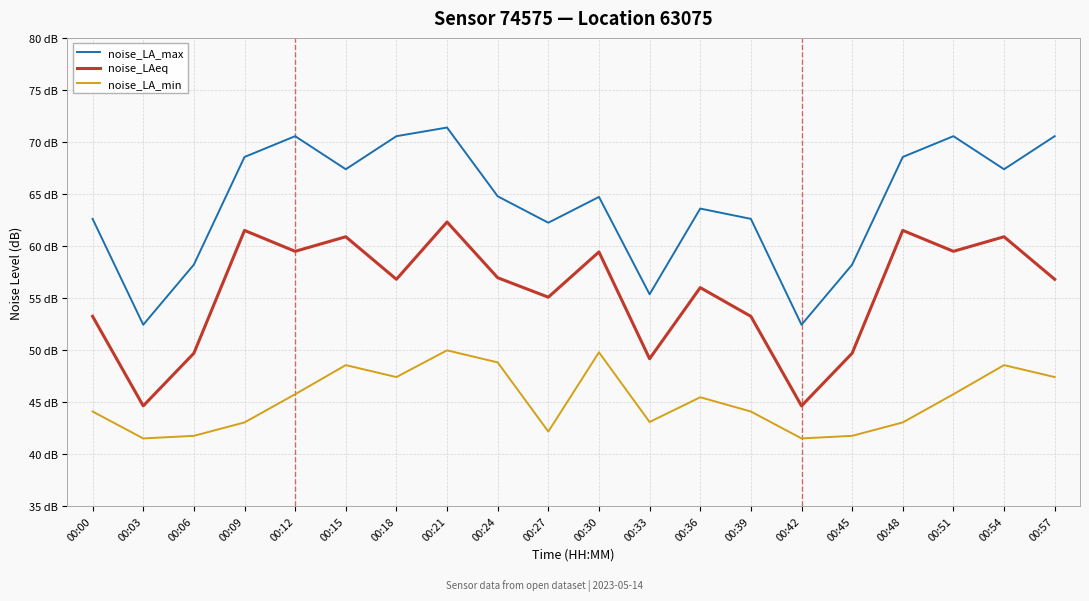

True or false: noise_LA_max and noise_LA_min intersect in this chart.

False